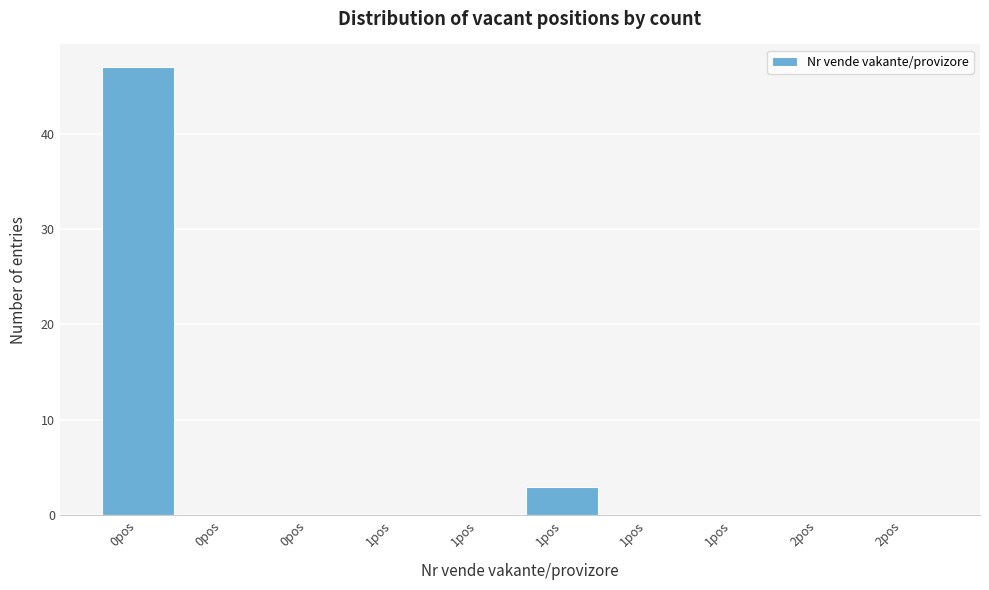

Count the number of data series in this chart.

1